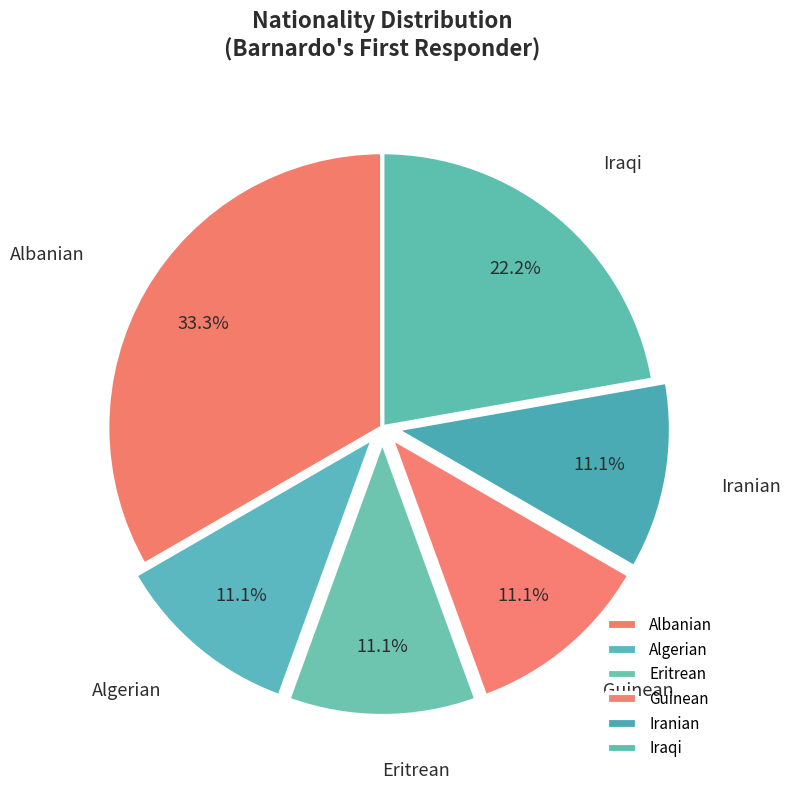

The Algerian slice represents 20% of the pie. True or false?

False